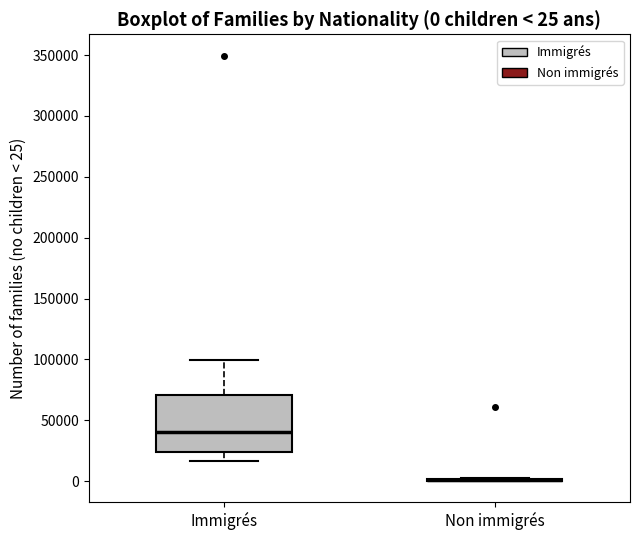

Comparing the boxes themselves (not the whiskers), which one is the tallest?

Immigrés